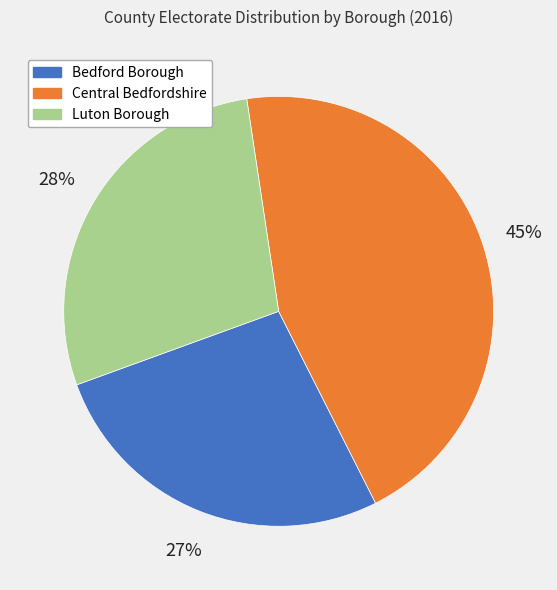

How many slices are in this pie chart?

3